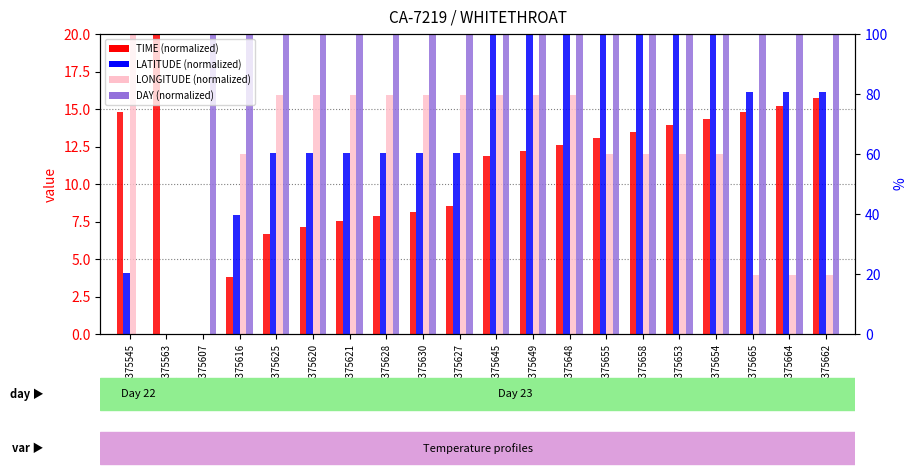

Reading left to right, what are all the values shown in this chart?

TIME: 14.8	20.0	0.0	3.8	6.7	7.1	7.5	7.9	8.1	8.6	11.9	12.2	12.6	13.1	13.5	13.9	14.3	14.8	15.2	15.7
LATITUDE: 4.1	0.0	0.0	8.0	12.0	12.0	12.0	12.0	12.0	12.0	20.0	20.0	20.0	20.0	20.0	20.0	20.0	16.1	16.1	16.1
LONGITUDE: 20.0	0.0	0.0	12.0	15.9	15.9	15.9	15.9	15.9	15.9	15.9	15.9	15.9	12.0	12.0	12.0	12.0	4.0	4.0	4.0
DAY: 0.0	0.0	20.0	20.0	20.0	20.0	20.0	20.0	20.0	20.0	20.0	20.0	20.0	20.0	20.0	20.0	20.0	20.0	20.0	20.0